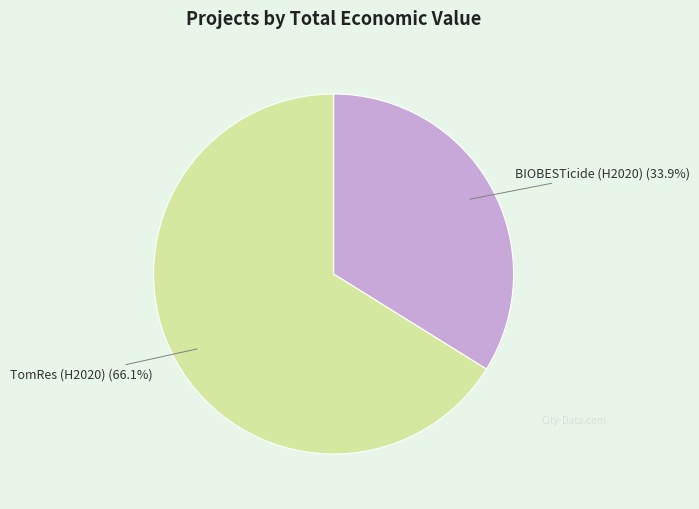

True or false: TomRes (H2020) accounts for 66% of the total.

True